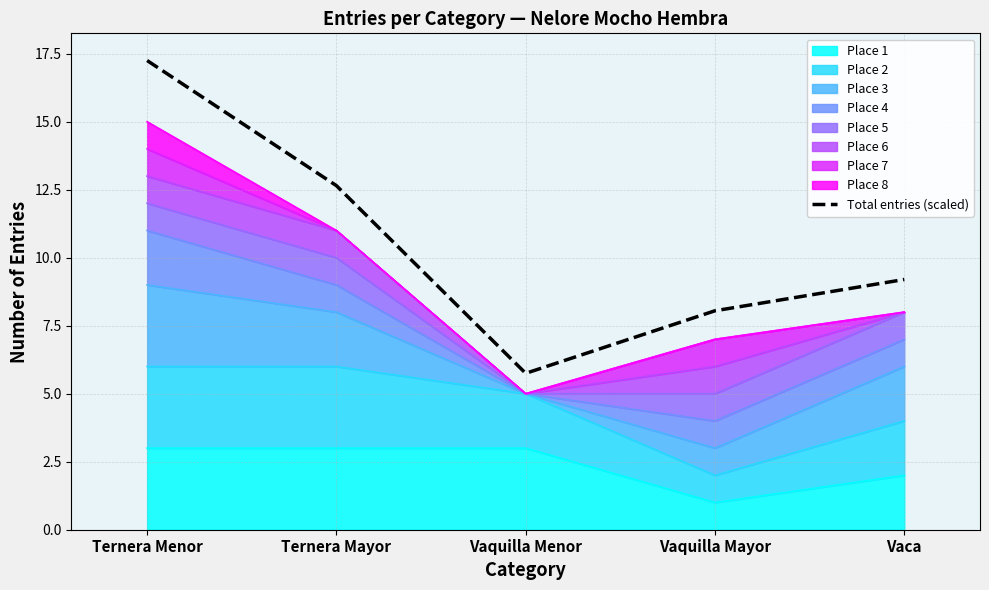

True or false: there are more than 0 points higher than both neighbors.

False